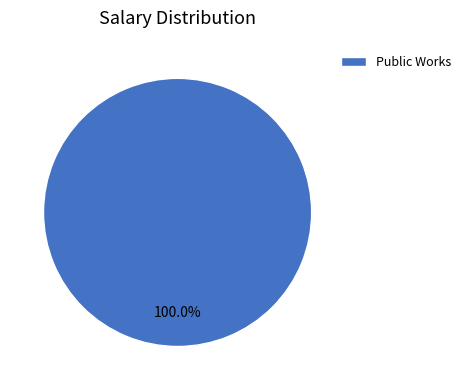

Rank the categories by value from highest to lowest.

Public Works